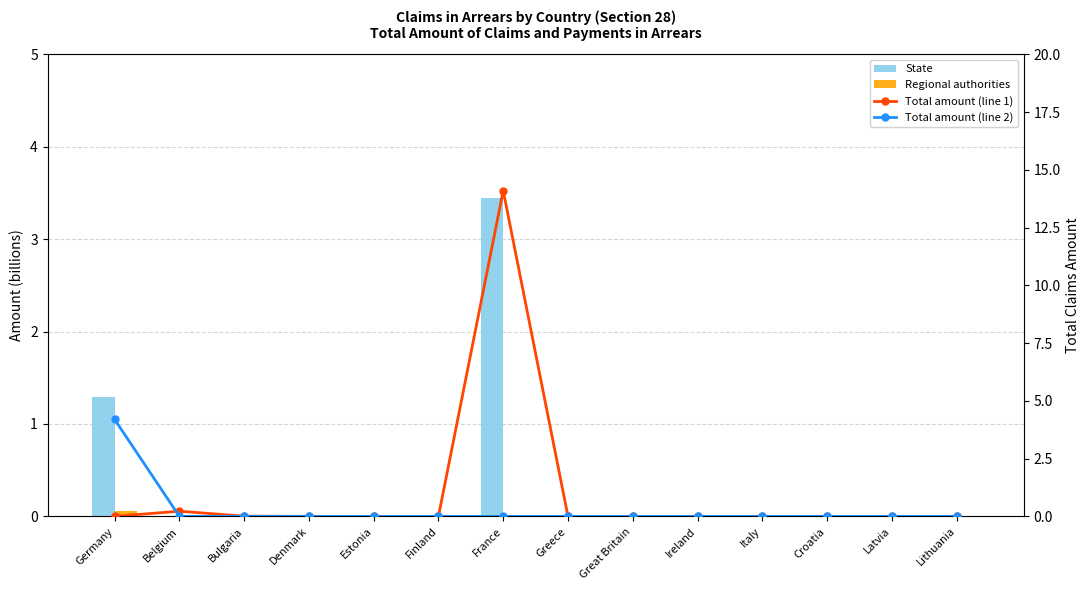

Which category has the highest value across all series?

France